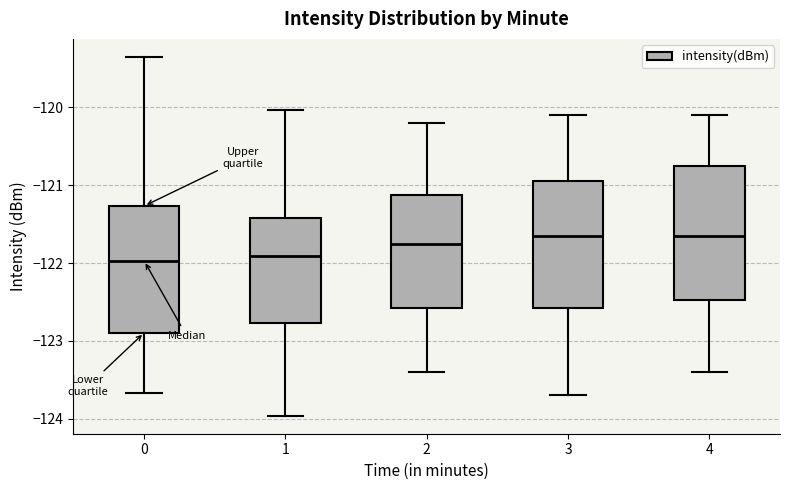

Reading left to right, transcribe this box plot: for each box, give where its median line is, the range the box spans, and where its two whiskers end, as read against the y-axis. The values are not printed on the chart, so give them approximately, as read against the axis.

0: median -122.0, box -122.9 to -121.3, whiskers -123.7 to -119.4
1: median -121.9, box -122.8 to -121.4, whiskers -124.0 to -120.0
2: median -121.7, box -122.6 to -121.1, whiskers -123.4 to -120.2
3: median -121.6, box -122.6 to -120.9, whiskers -123.7 to -120.1
4: median -121.6, box -122.5 to -120.7, whiskers -123.4 to -120.1